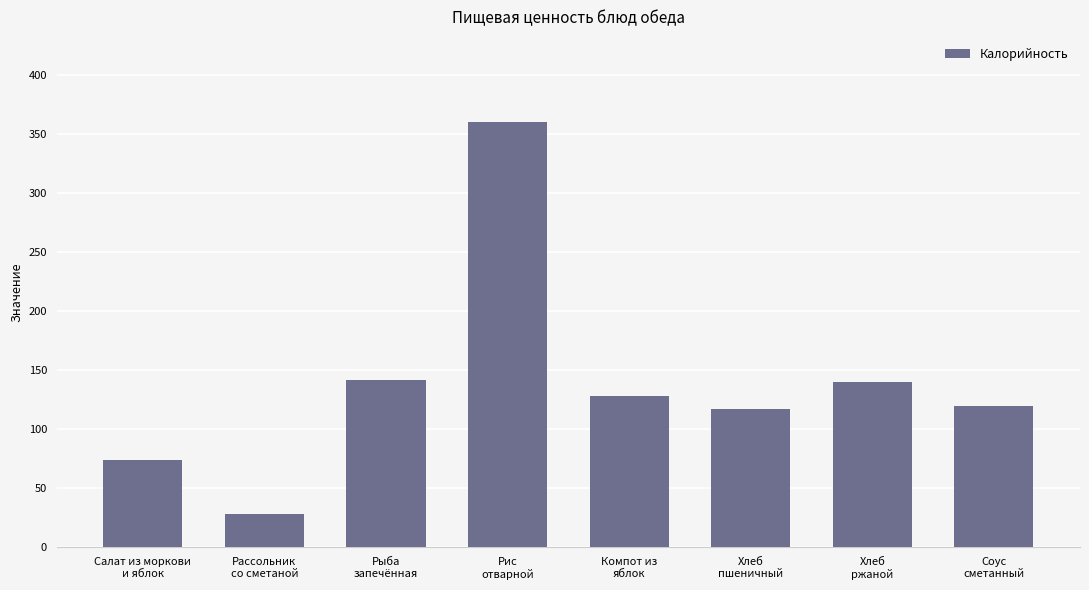

What is the sum of all values?

1109.4